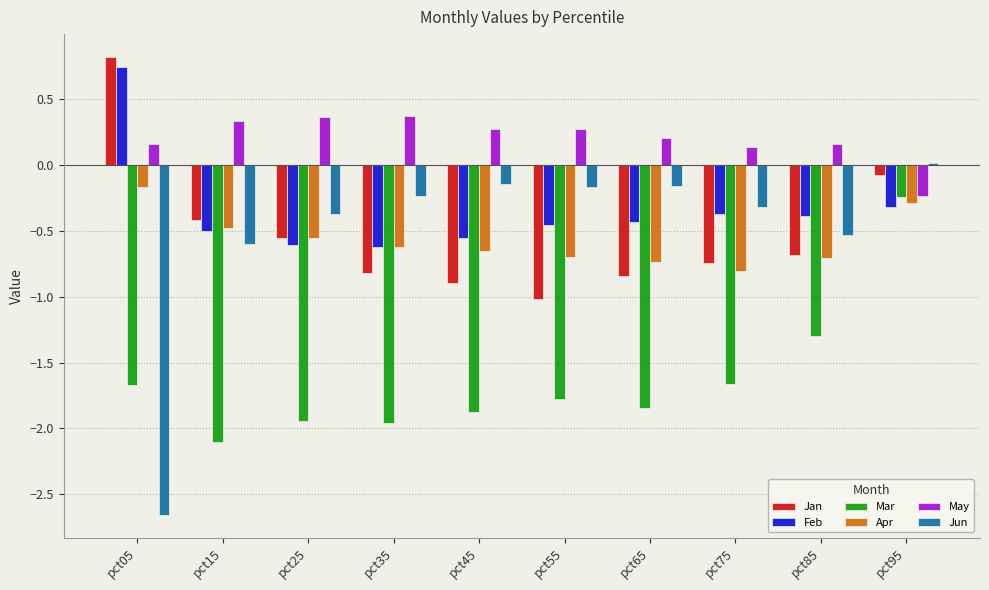

True or false: Jan has a value of -0.1 at pct95.

True